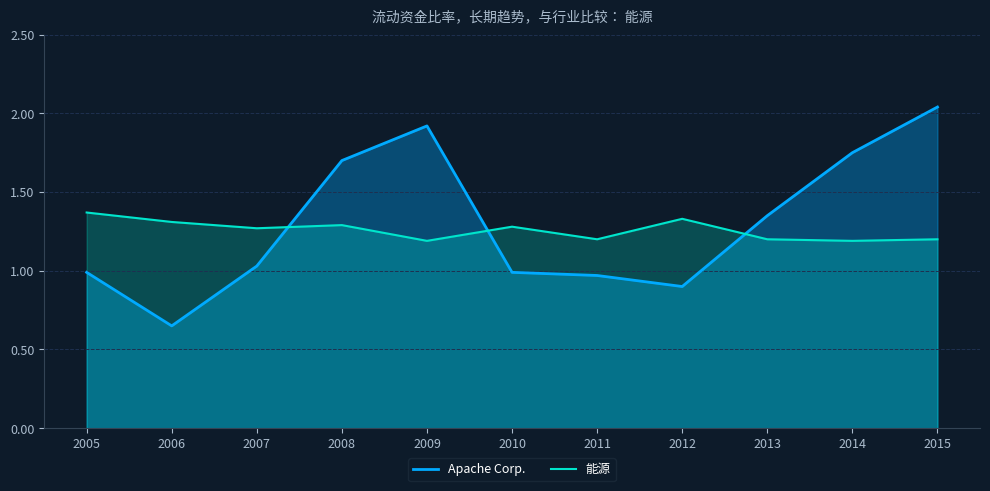

What is the total value across all series at 2014?

2.9